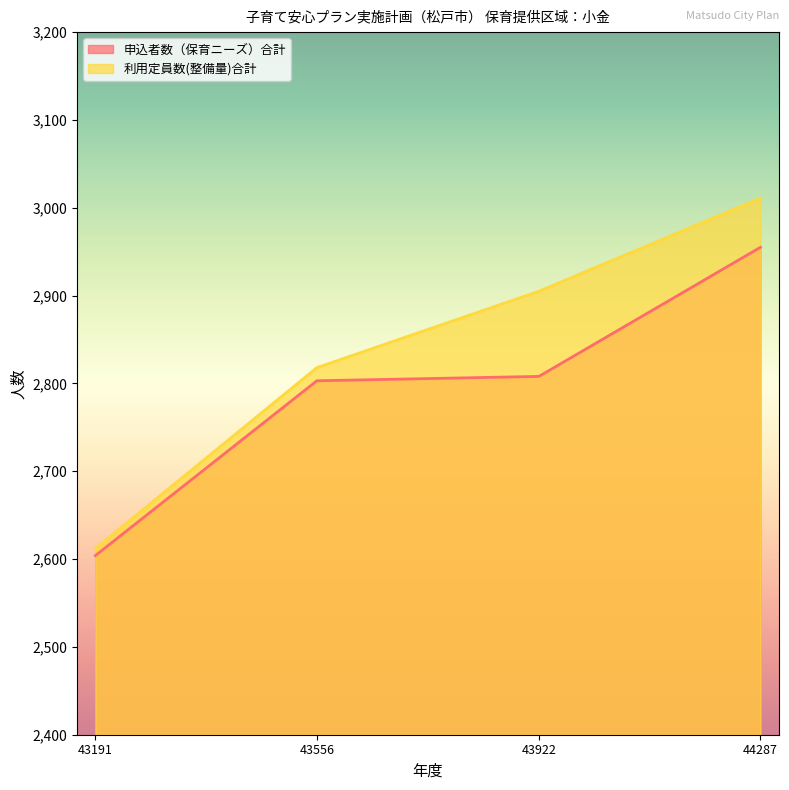

True or false: 申込者数（保育ニーズ）合計 and 利用定員数(整備量)合計 cross at least once.

False